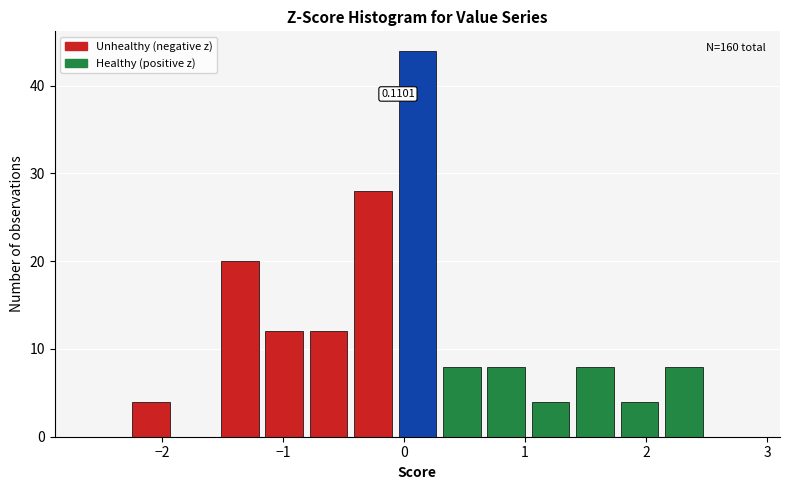

Around what value on the x-axis is the tallest bar? Give the approximate position of its centre, as read against the axis.

0.1